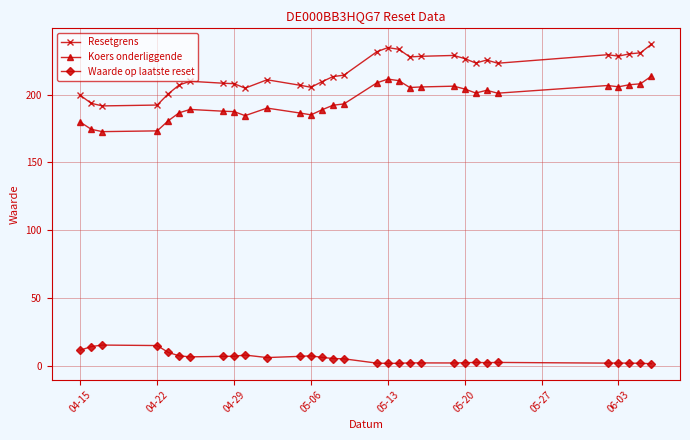

What is the maximum value for Koers onderliggende?

213.6